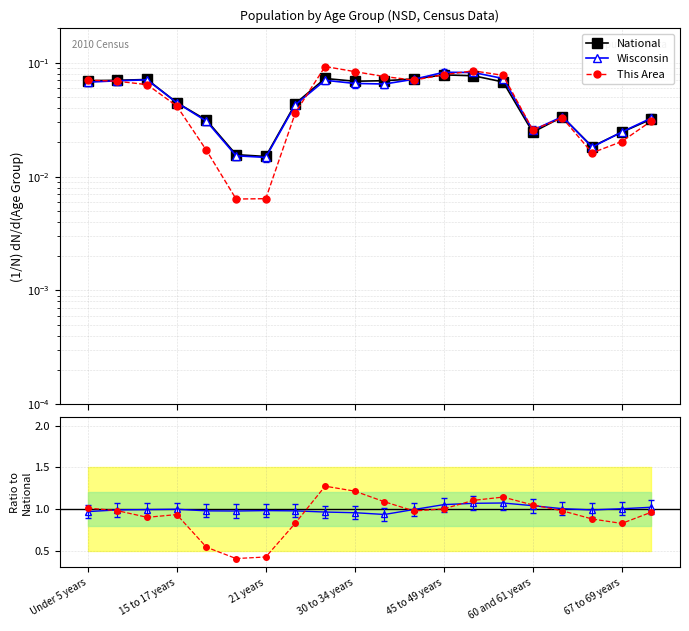

Read the Wisconsin / National value at 60 and 61 years.

1.0